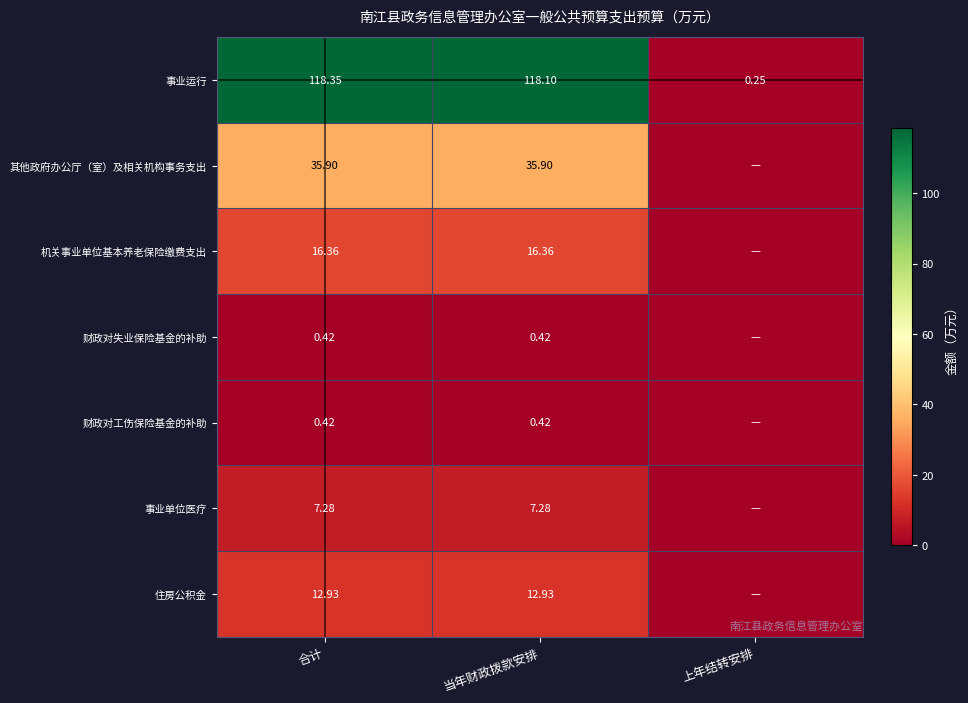

Which category has the highest value in the 事业运行 series?

合计